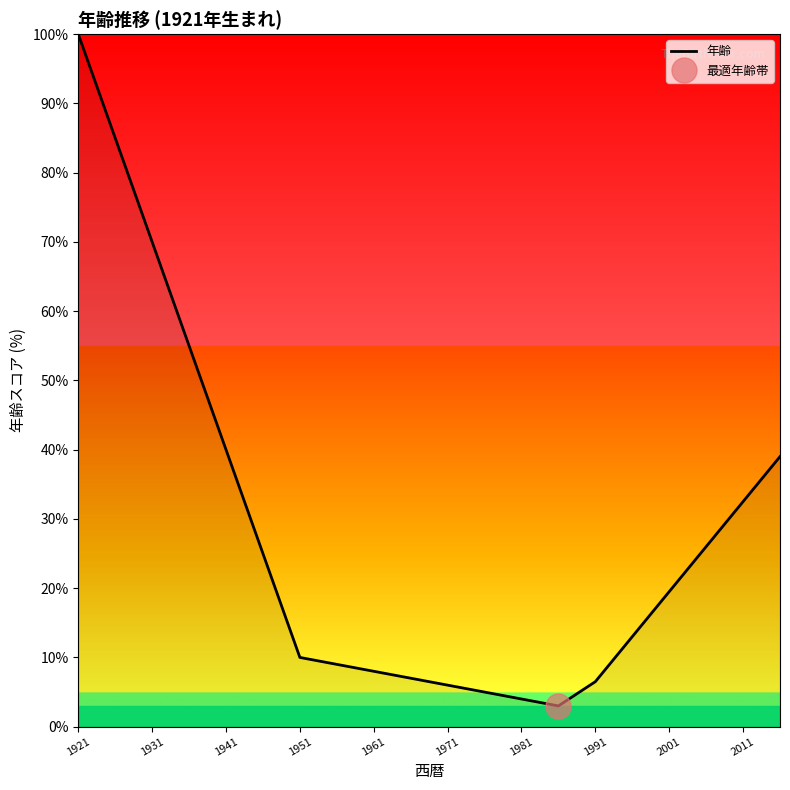

Is this an area chart (filled region under the line)?

No